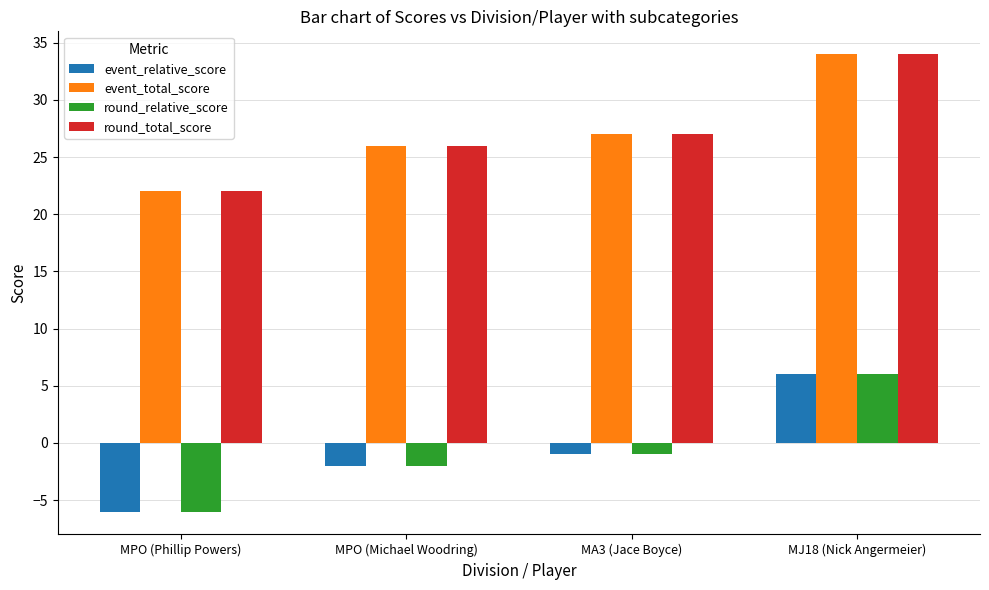

What are all the series names shown in the legend?

event_relative_score, event_total_score, round_relative_score, round_total_score